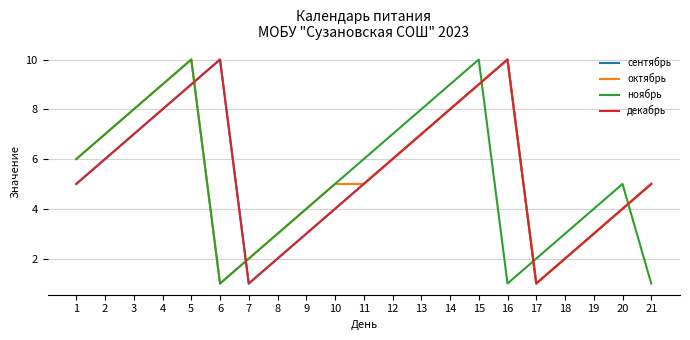

How many lines are shown in the chart?

4